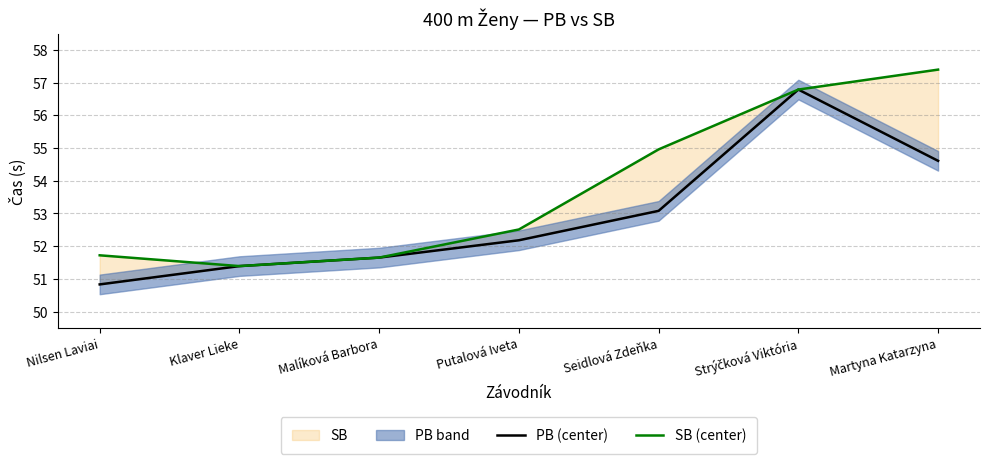

Rank the series by their average value, from highest to lowest.

SB (center), PB (center)